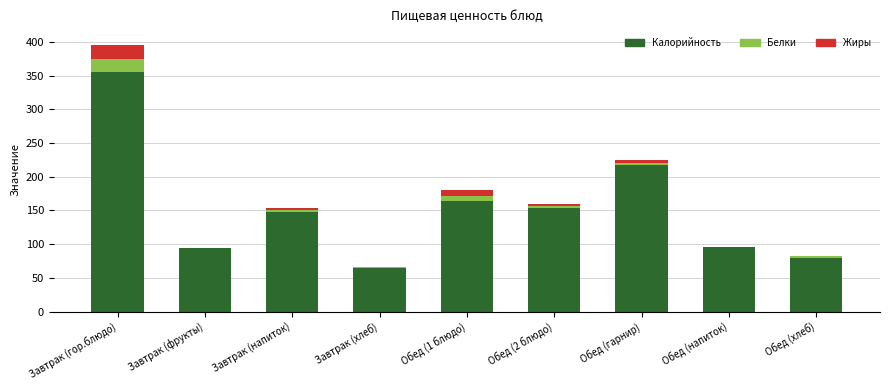

At which category is the sum across all series the highest?

Завтрак (гор.блюдо)